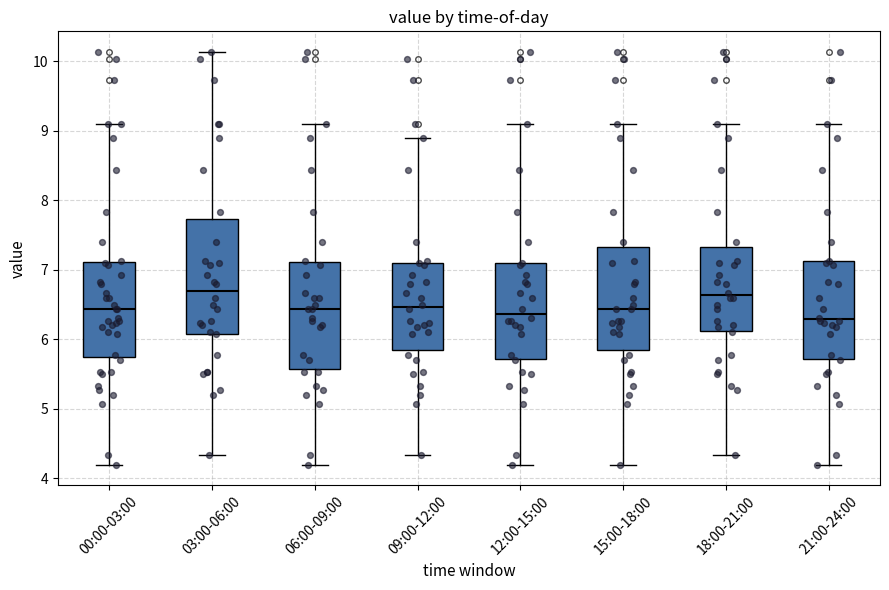

Reading left to right, transcribe this box plot: for each box, give where its median line is, the range the box spans, and where its two whiskers end, as read against the y-axis. The values are not printed on the chart, so give them approximately, as read against the axis.

00:00-03:00: median 6.4, box 5.8 to 7.1, whiskers 4.2 to 9.1
03:00-06:00: median 6.7, box 6.1 to 7.7, whiskers 4.3 to 10.1
06:00-09:00: median 6.4, box 5.6 to 7.1, whiskers 4.2 to 9.1
09:00-12:00: median 6.5, box 5.8 to 7.1, whiskers 4.3 to 8.9
12:00-15:00: median 6.4, box 5.7 to 7.1, whiskers 4.2 to 9.1
15:00-18:00: median 6.4, box 5.8 to 7.3, whiskers 4.2 to 9.1
18:00-21:00: median 6.6, box 6.1 to 7.3, whiskers 4.3 to 9.1
21:00-24:00: median 6.3, box 5.7 to 7.1, whiskers 4.2 to 9.1